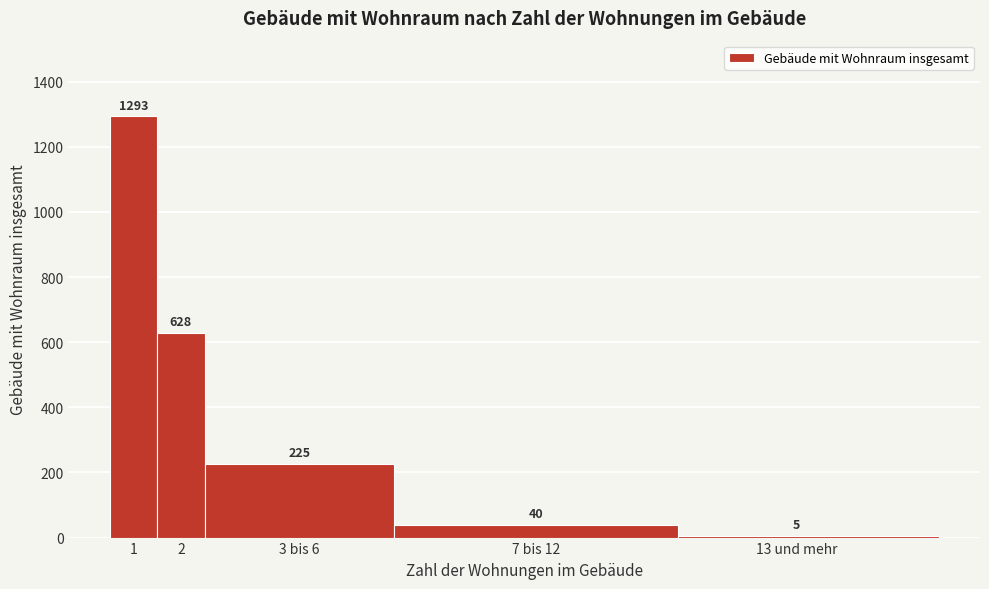

Reading right to left, transcribe all the data shown in this chart.

5	40	225	628	1293